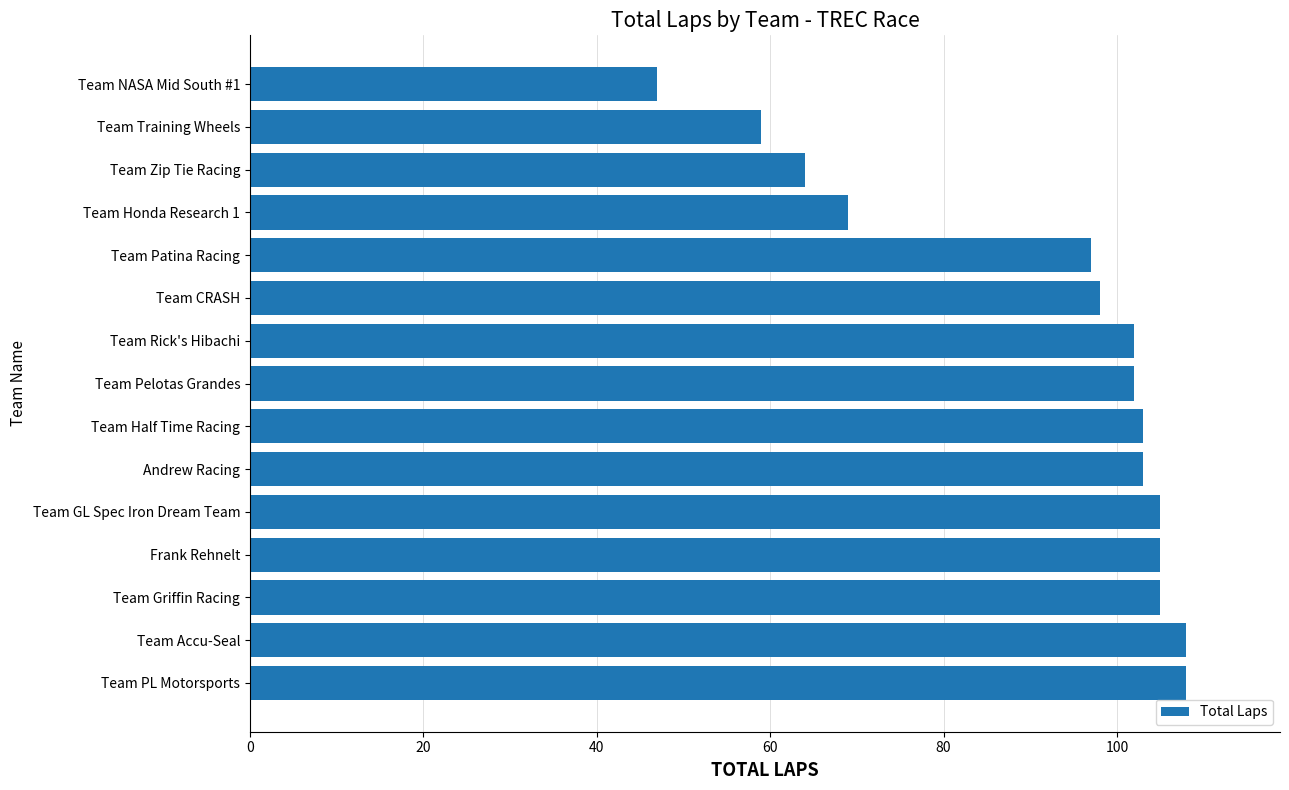

True or false: the data shows 97 at Team Patina Racing.

True